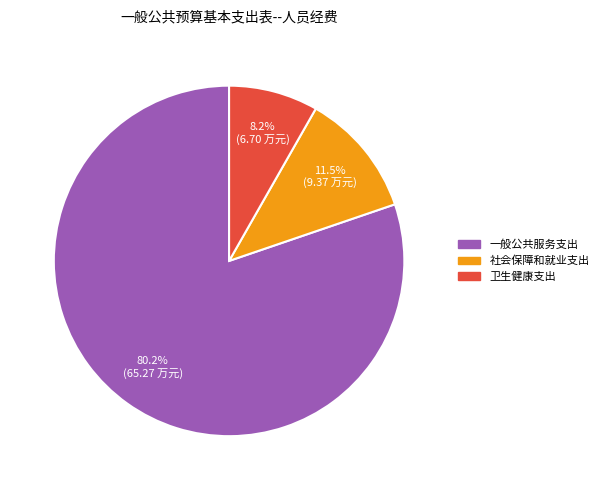

Which slice represents more than half of the pie?

一般公共服务支出